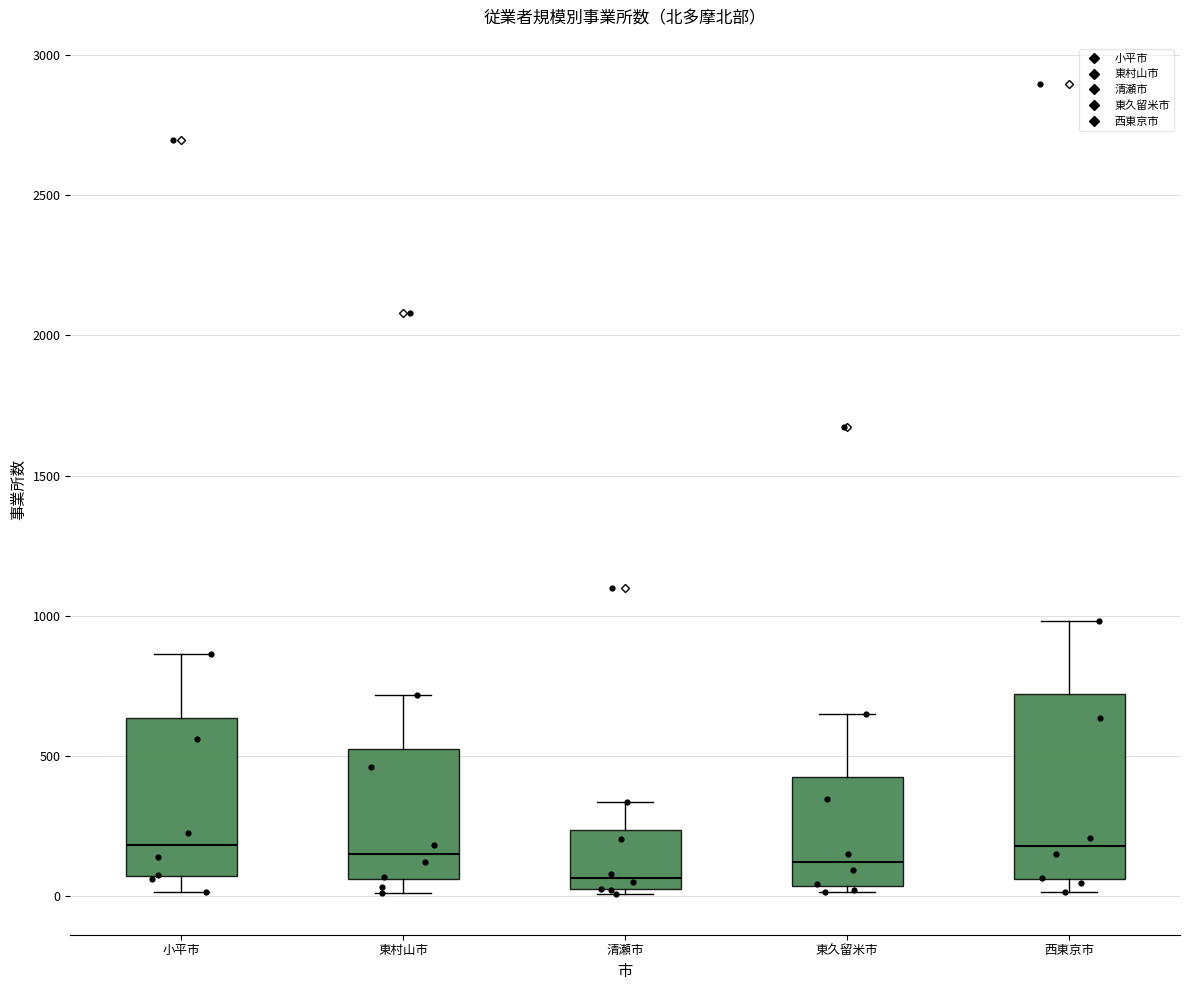

Where does the median line of the box for 西東京市 sit on the y-axis? The values are not printed on the chart, so give them approximately, as read against the axis.

200